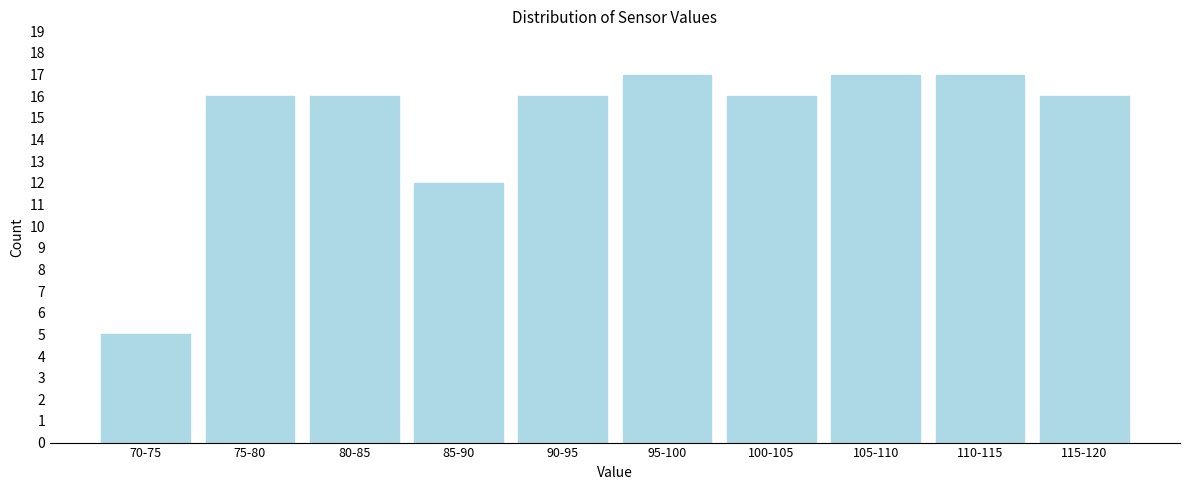

Reading left to right, transcribe all the data shown in this chart.

70-75=5	75-80=16	80-85=16	85-90=12	90-95=16	95-100=17	100-105=16	105-110=17	110-115=17	115-120=16